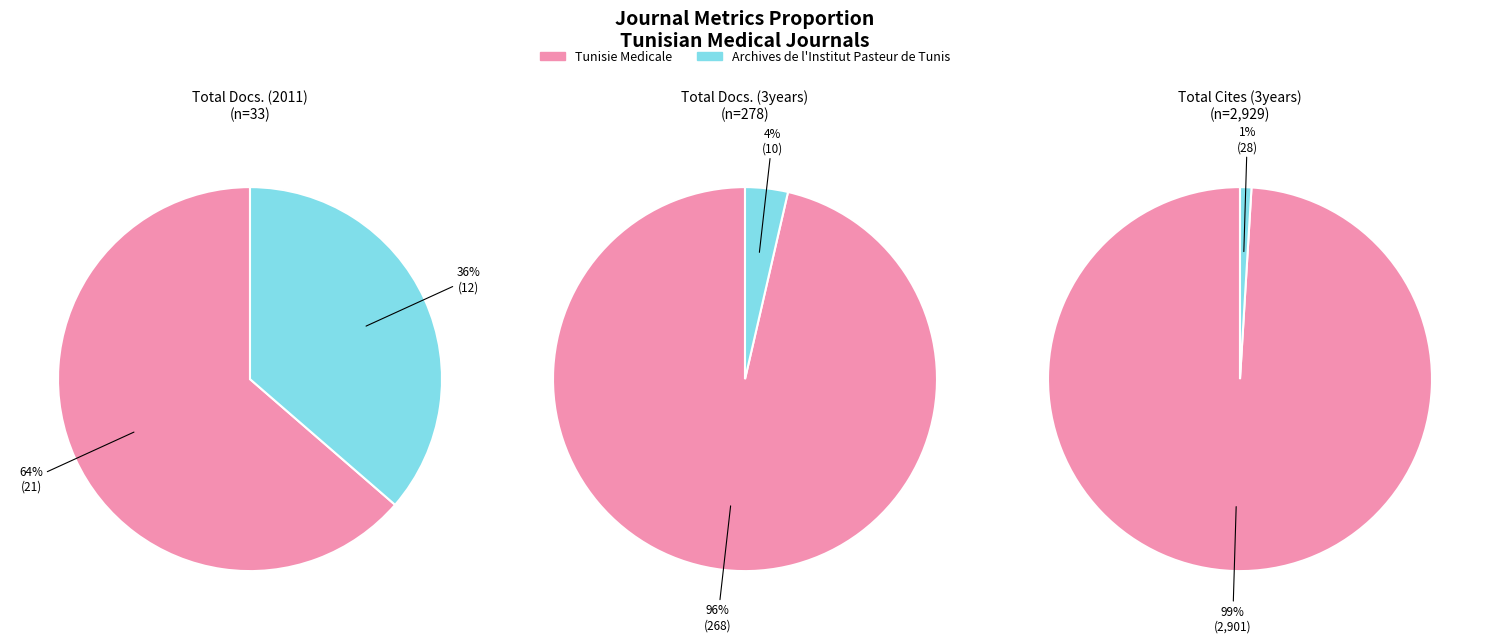

Is the sum of Tunisie Medicale and Archives de l'Institut Pasteur de Tunis greater than half?

Yes